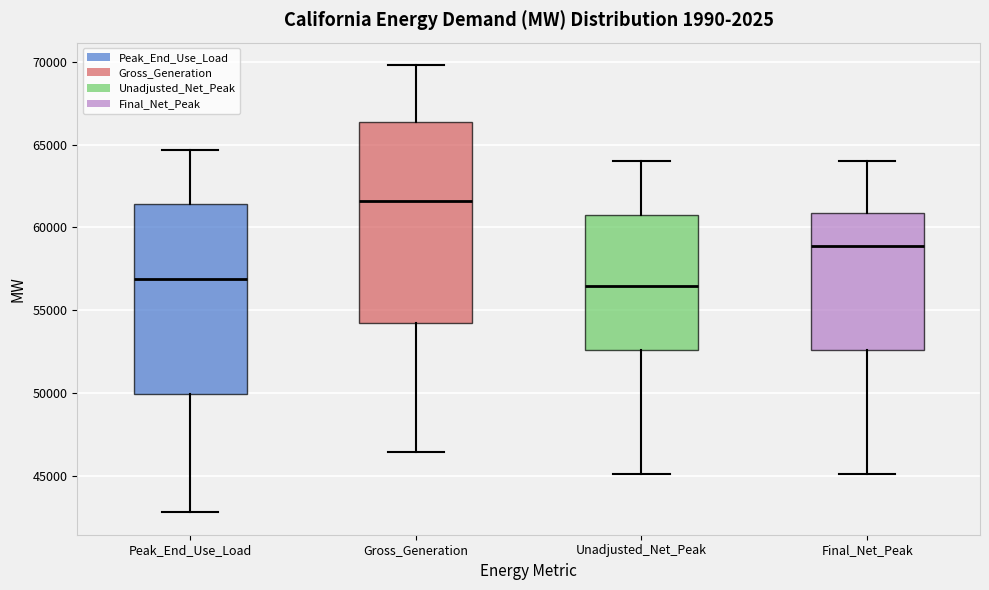

Reading left to right, transcribe this box plot: for each box, give where its median line is, the range the box spans, and where its two whiskers end, as read against the y-axis. The values are not printed on the chart, so give them approximately, as read against the axis.

Peak_End_Use_Load: median 57000, box 50000 to 61500, whiskers 43000 to 64500
Gross_Generation: median 61500, box 54000 to 66500, whiskers 46500 to 70000
Unadjusted_Net_Peak: median 56500, box 52500 to 60500, whiskers 45000 to 64000
Final_Net_Peak: median 59000, box 52500 to 61000, whiskers 45000 to 64000